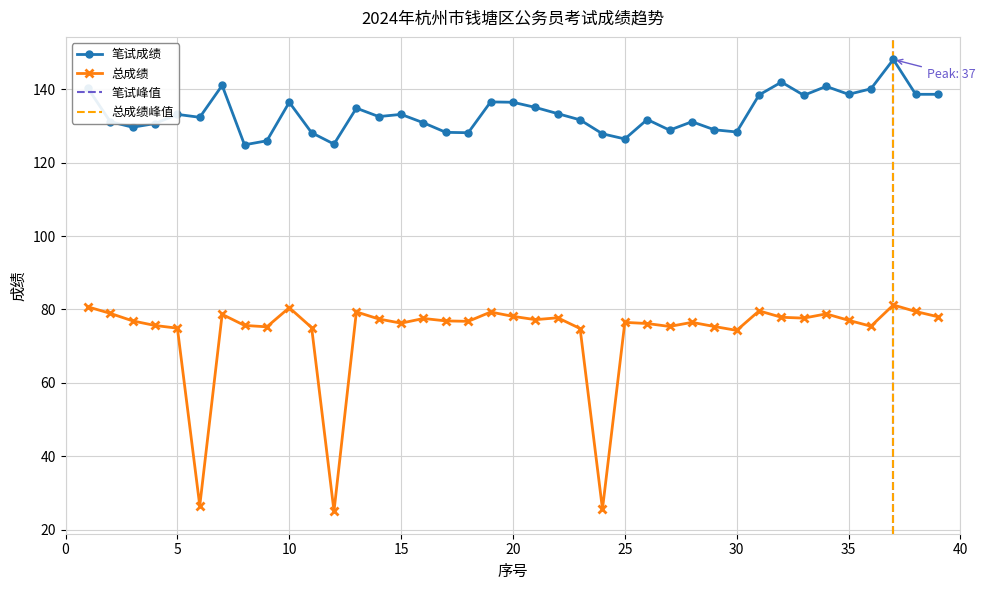

Reading left to right, what are all the values shown in this chart?

笔试成绩: 140.3	131.2	129.7	130.7	133.2	132.4	141.1	124.9	126.0	136.5	128.2	125.1	134.9	132.6	133.2	130.9	128.3	128.2	136.6	136.5	135.1	133.4	131.7	127.9	126.5	131.8	128.9	131.2	129.0	128.4	138.5	142.0	138.4	140.8	138.7	140.2	148.2	138.7	138.7
总成绩: 80.7	78.9	76.9	75.6	74.9	26.5	78.7	75.7	75.3	80.5	75.1	25.0	79.3	77.4	76.3	77.6	76.9	76.8	79.3	78.1	77.2	77.7	74.8	25.6	76.5	76.2	75.4	76.5	75.4	74.3	79.6	77.9	77.6	78.8	77.1	75.4	81.2	79.5	78.0